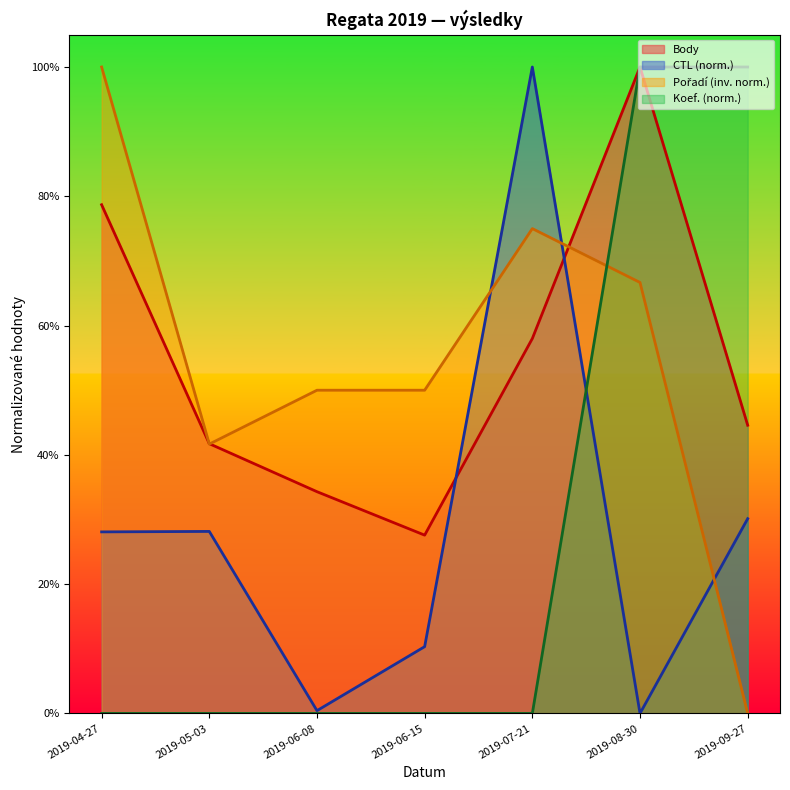

Reading right to left, transcribe all the data shown in this chart.

Body: 0.4	1.0	0.6	0.3	0.3	0.4	0.8
CTL: 0.3	0.0	1.0	0.1	0.0	0.3	0.3
Pořadí: 0.0	0.7	0.8	0.5	0.5	0.4	1.0
Koef.: 1.0	1.0	0.0	0.0	0.0	0.0	0.0